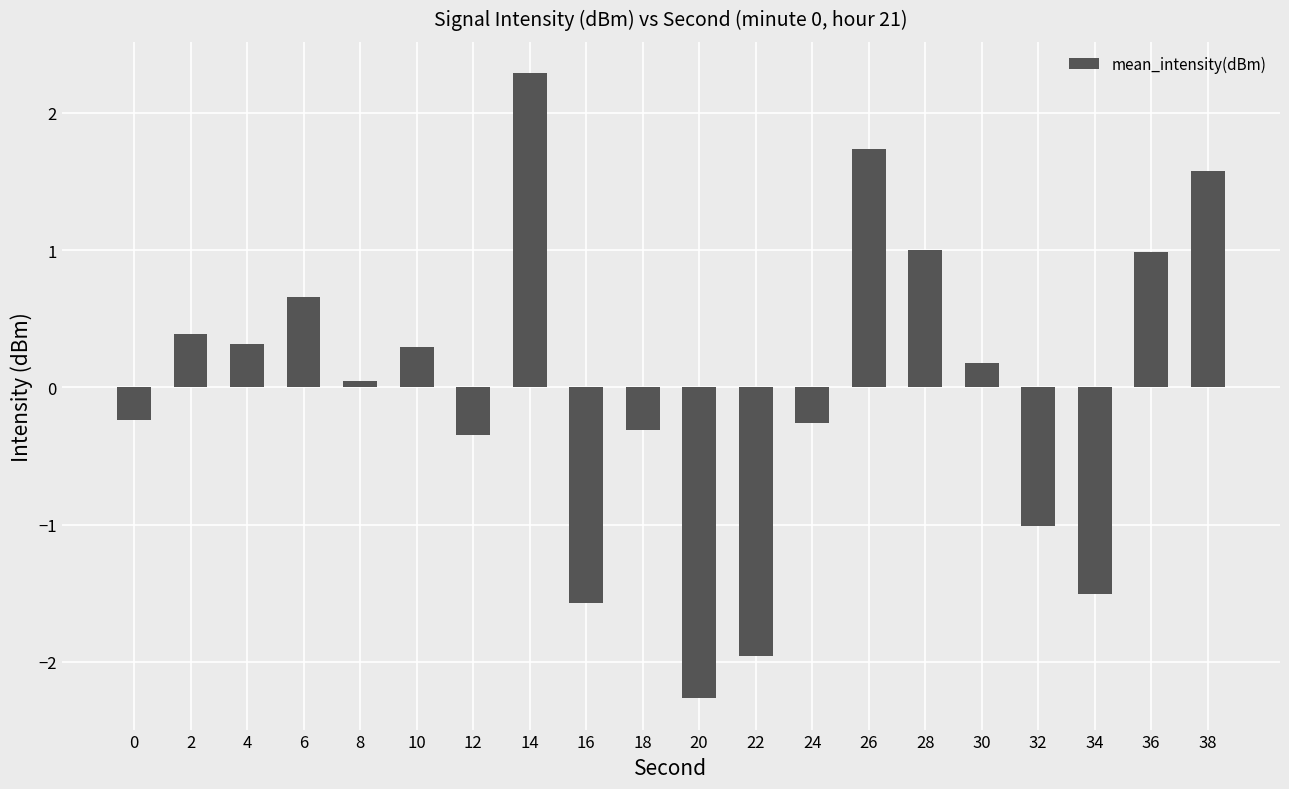

Read the value at 12.

-0.3